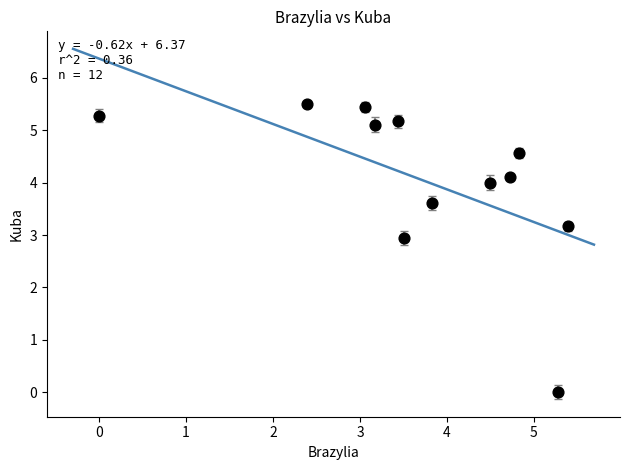

What Y value in the scatter plot is closest to 2?

2.9